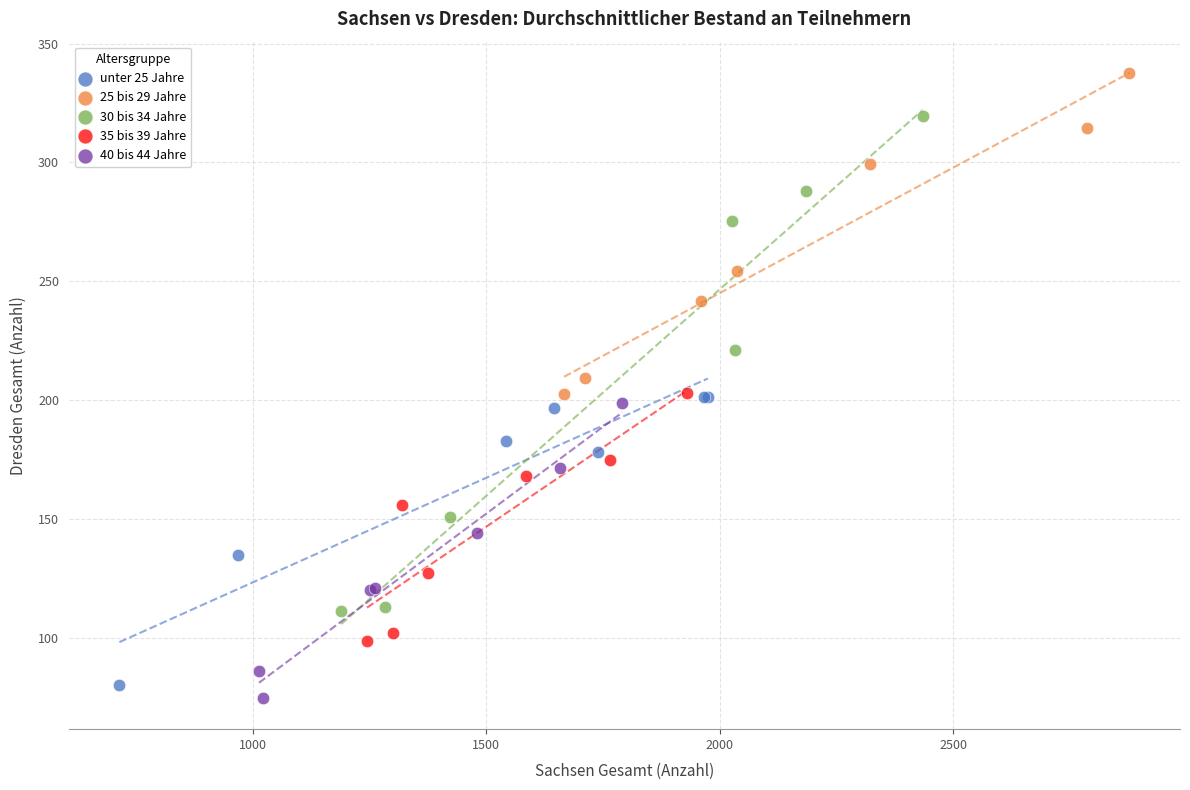

Which series has the largest Y range (max minus min)?

30 bis 34 Jahre